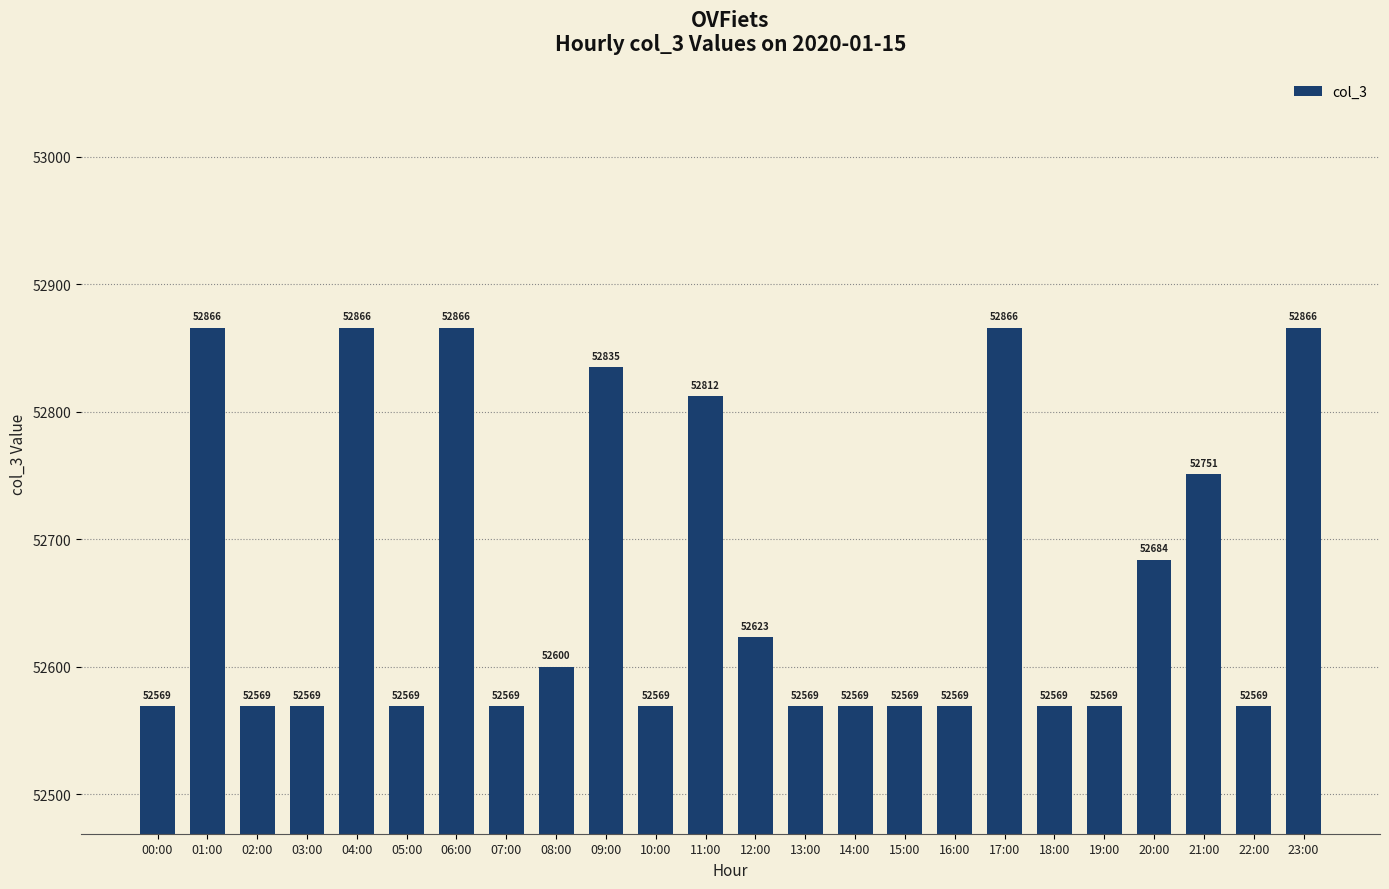

What is the minimum value shown in the chart?

52569